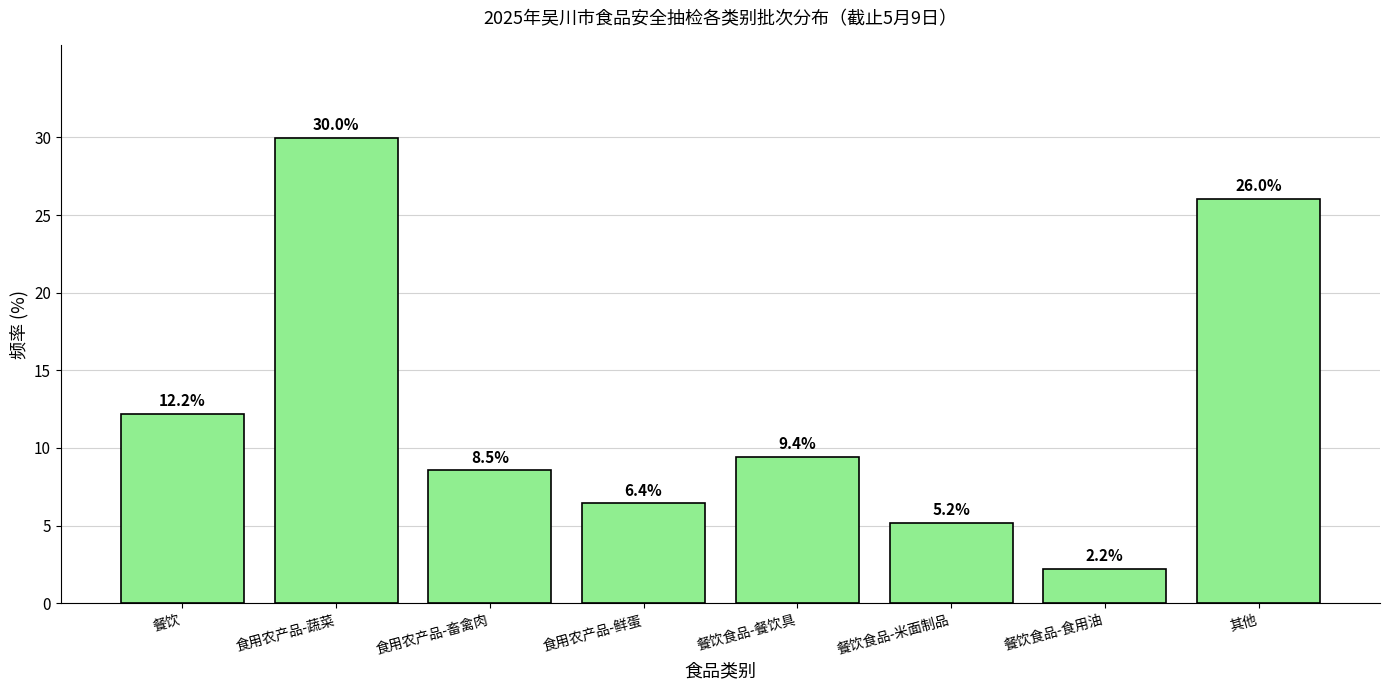

Reading left to right, list all the values displayed in this chart.

12.2	30.0	8.5	6.4	9.4	5.2	2.2	26.0